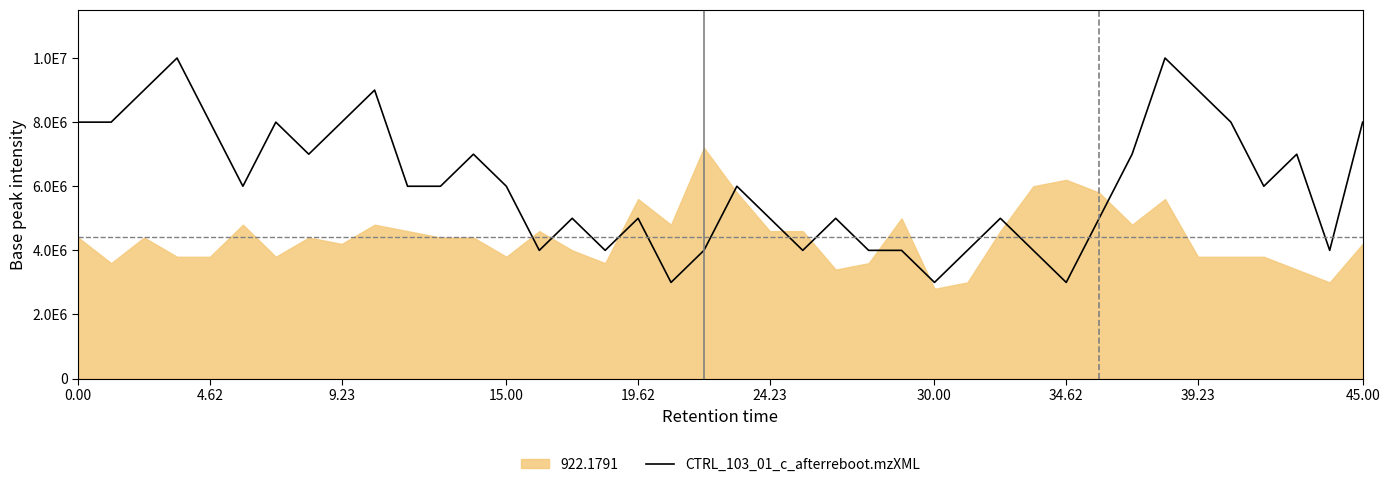

Is it true that the value at 22 is 2145010?

False